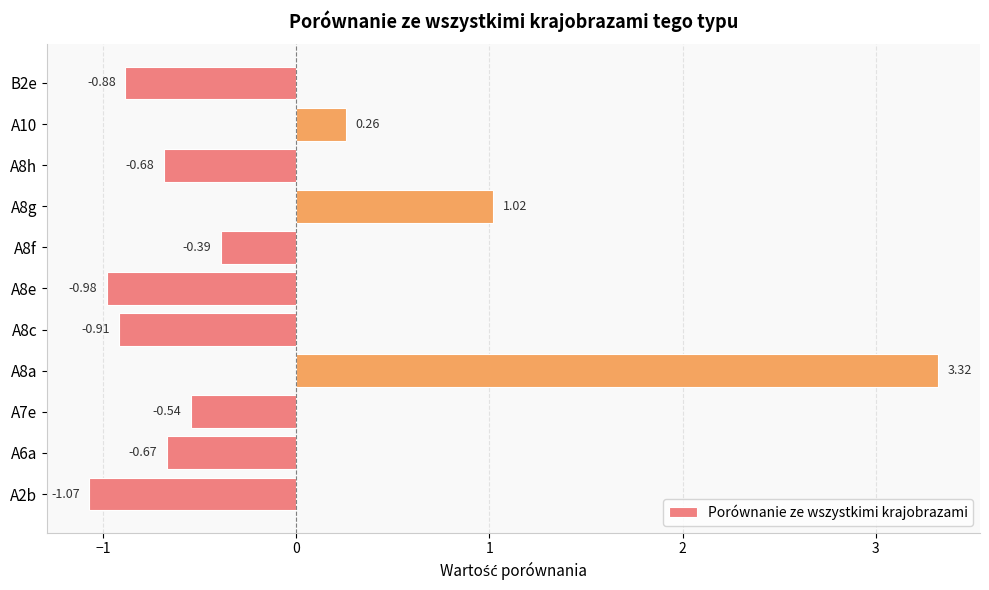

What is the difference between the second highest and second lowest values?

2.0